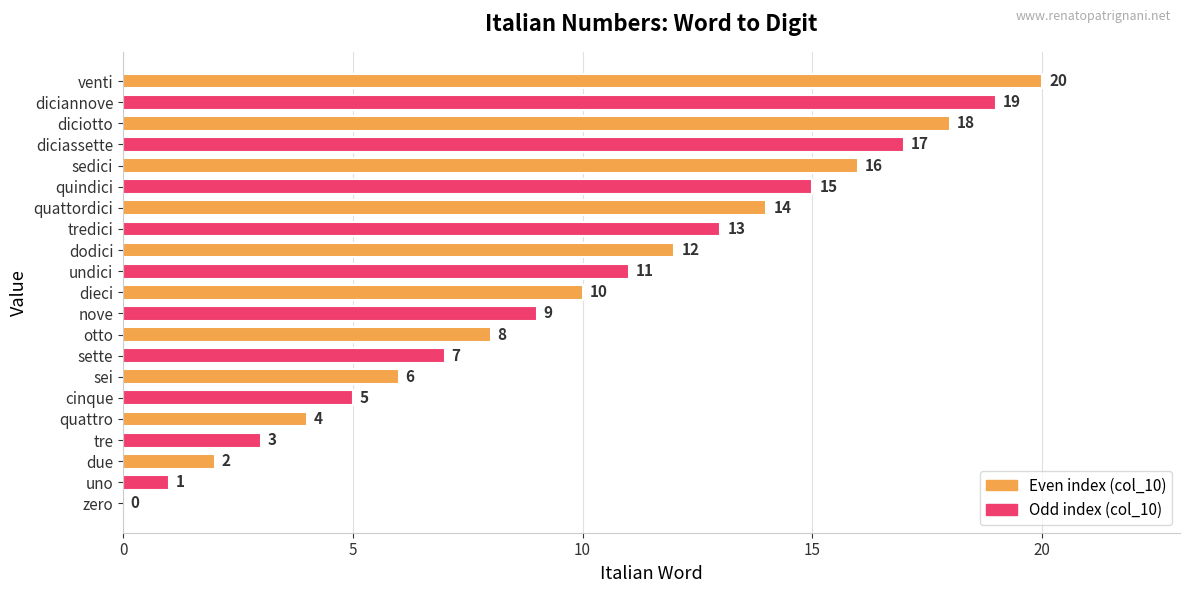

What is the sum of the values at quattordici and undici?

25